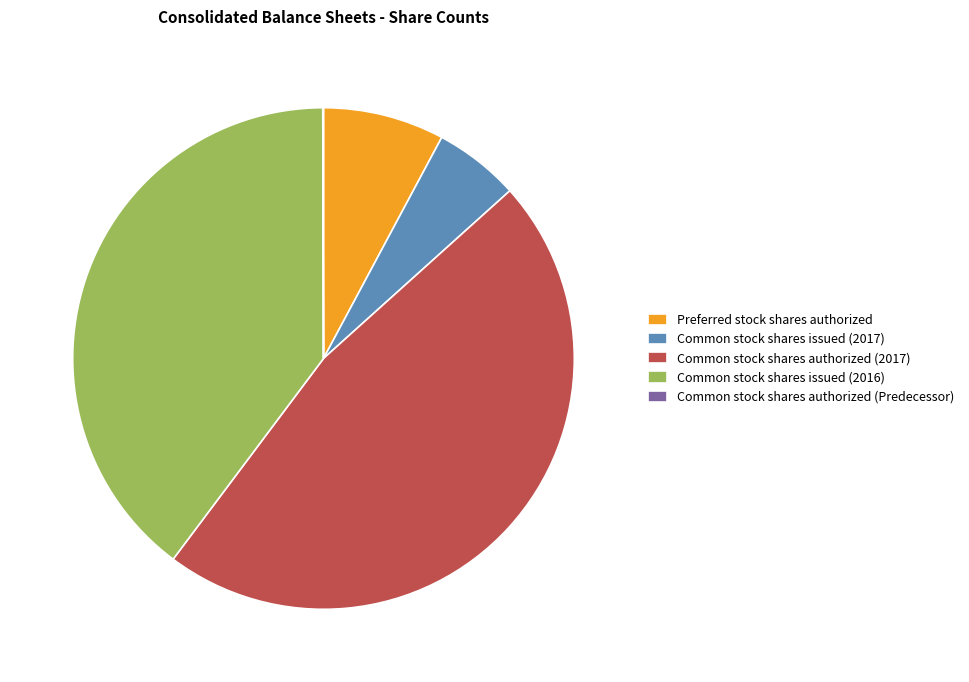

What is the largest slice in the pie chart?

Common stock shares authorized (2017)